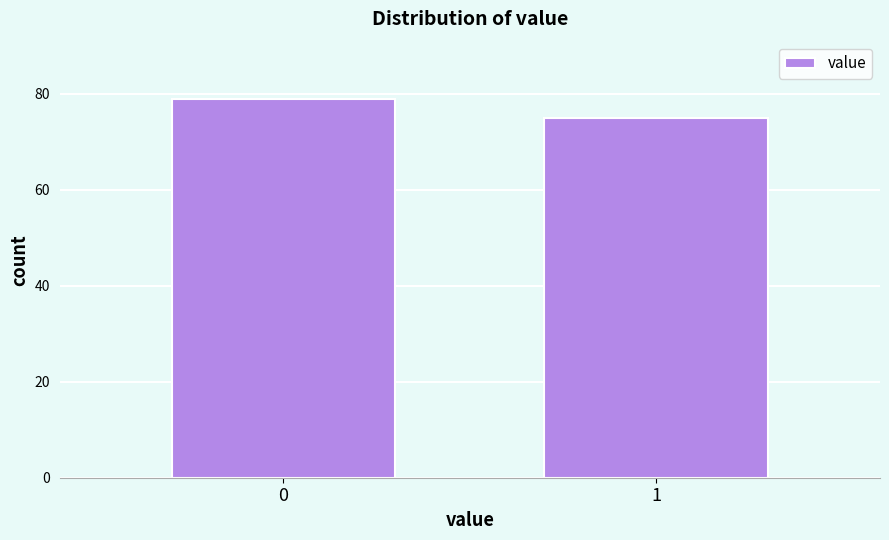

Reading left to right, transcribe all the data shown in this chart.

79	75